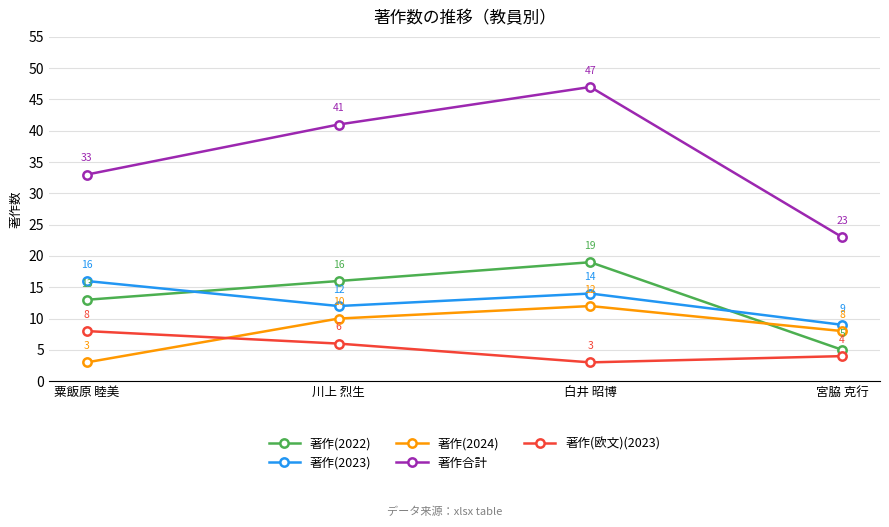

True or false: 著作(2024) and 著作合計 cross at least once.

False